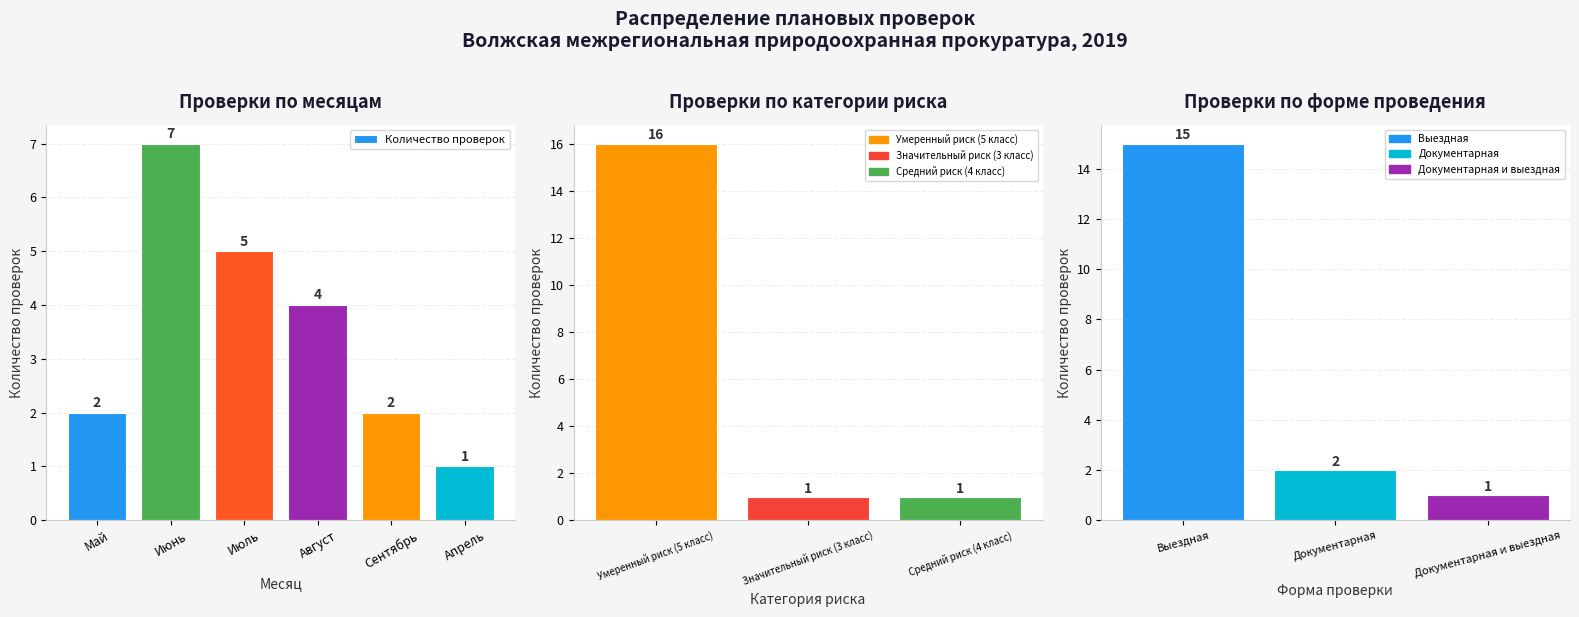

Reading right to left, what are all the values shown in this chart?

1	2	4	5	7	2